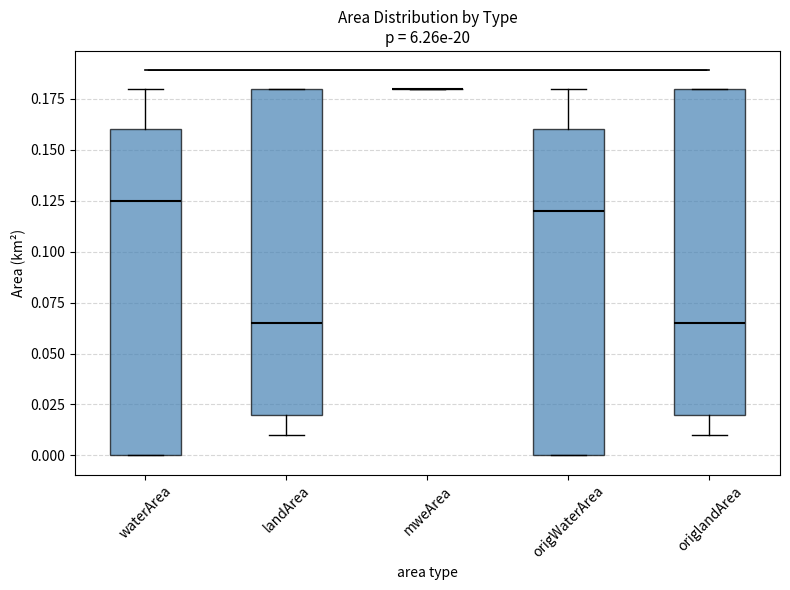

Reading left to right, read every box against the y-axis: the position of its median line, the range the box covers, and the ends of its whiskers. The values are not printed on the chart, so give them approximately, as read against the axis.

waterArea: median 0.125, box 0.000 to 0.160, whiskers 0.000 to 0.180
landArea: median 0.065, box 0.020 to 0.180, whiskers 0.010 to 0.180
mweArea: box collapsed to a line at 0.180, whiskers 0.180 to 0.180
origWaterArea: median 0.120, box 0.000 to 0.160, whiskers 0.000 to 0.180
origlandArea: median 0.065, box 0.020 to 0.180, whiskers 0.010 to 0.180